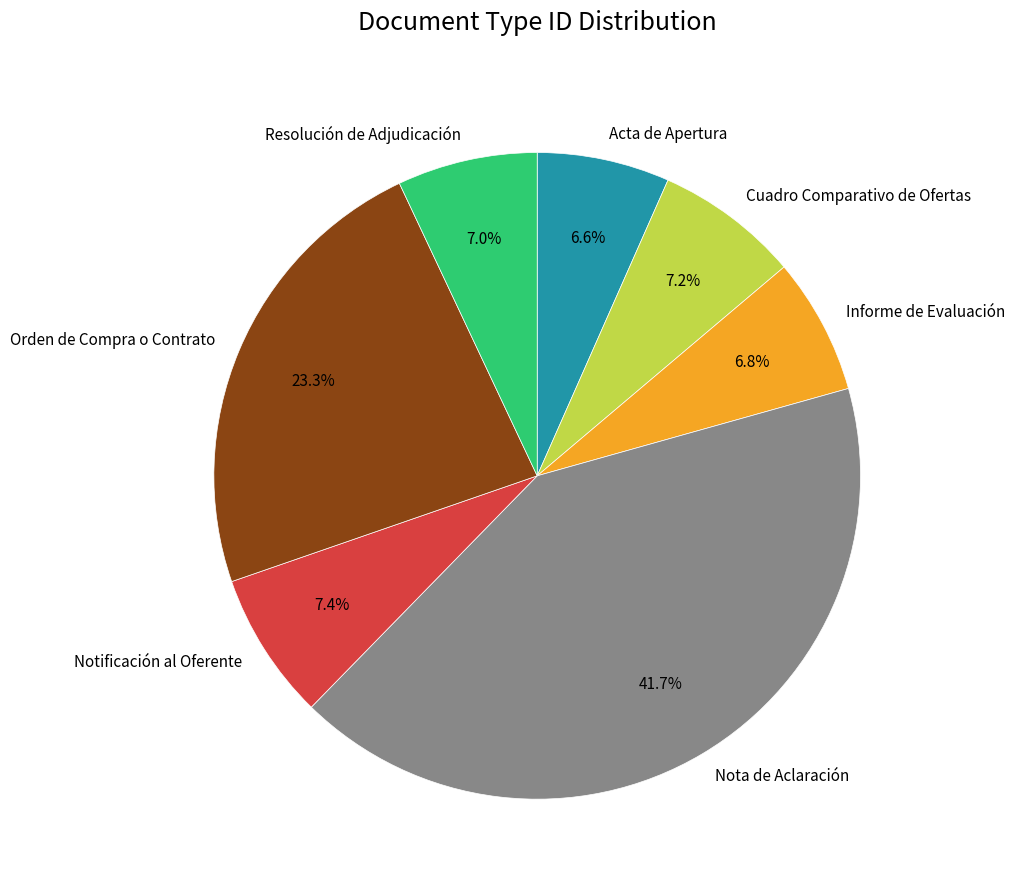

To the nearest percent, what is the average slice percentage?

14%